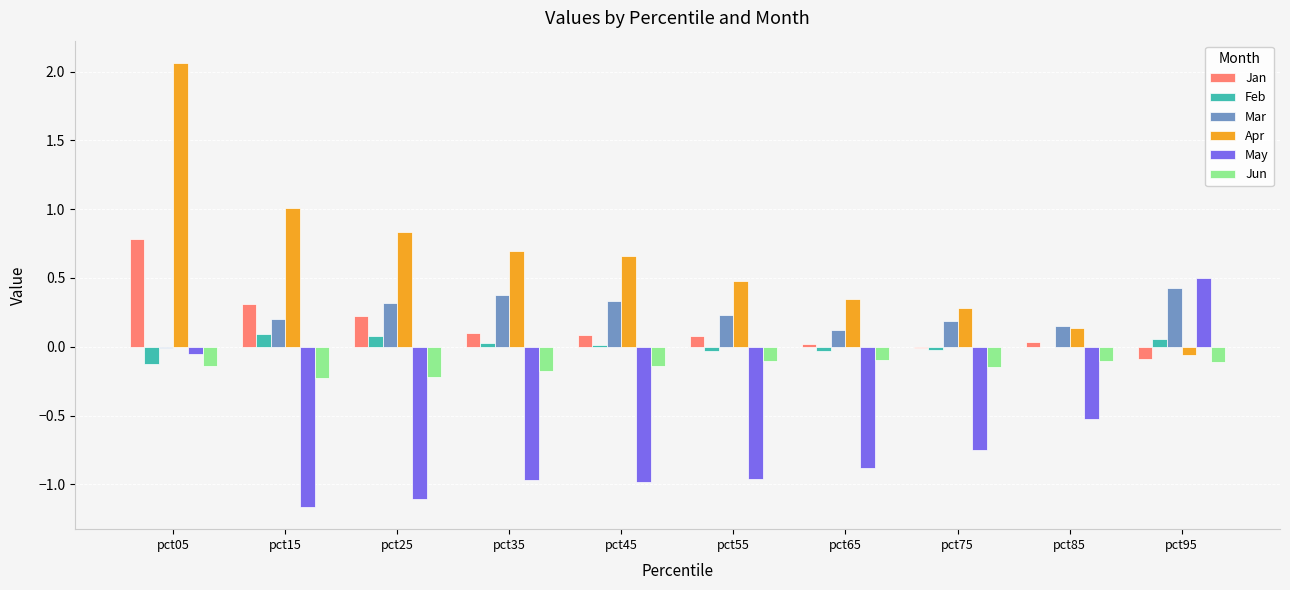

Between pct15 and pct55, which series saw the biggest shift?

Apr